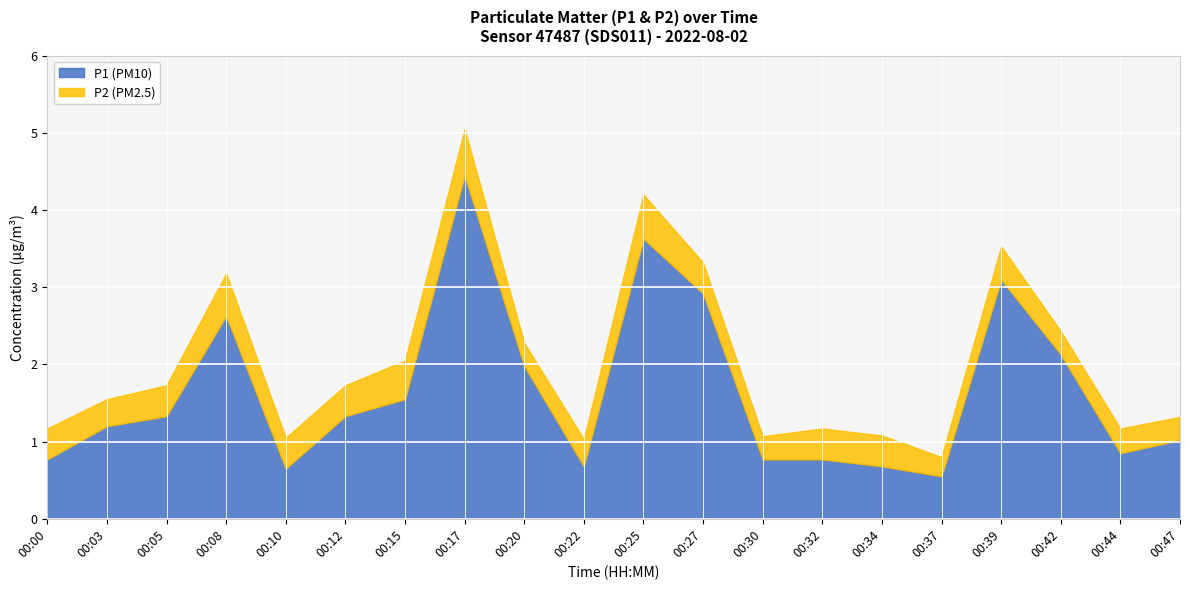

True or false: P2 has a value of 0.6 at 00:17.

True